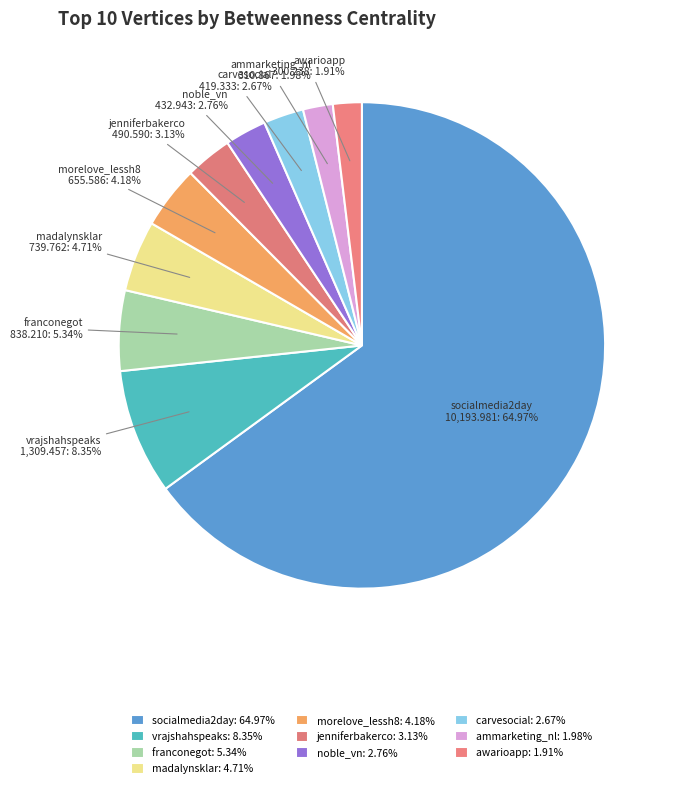

How many slices are in this pie chart?

10